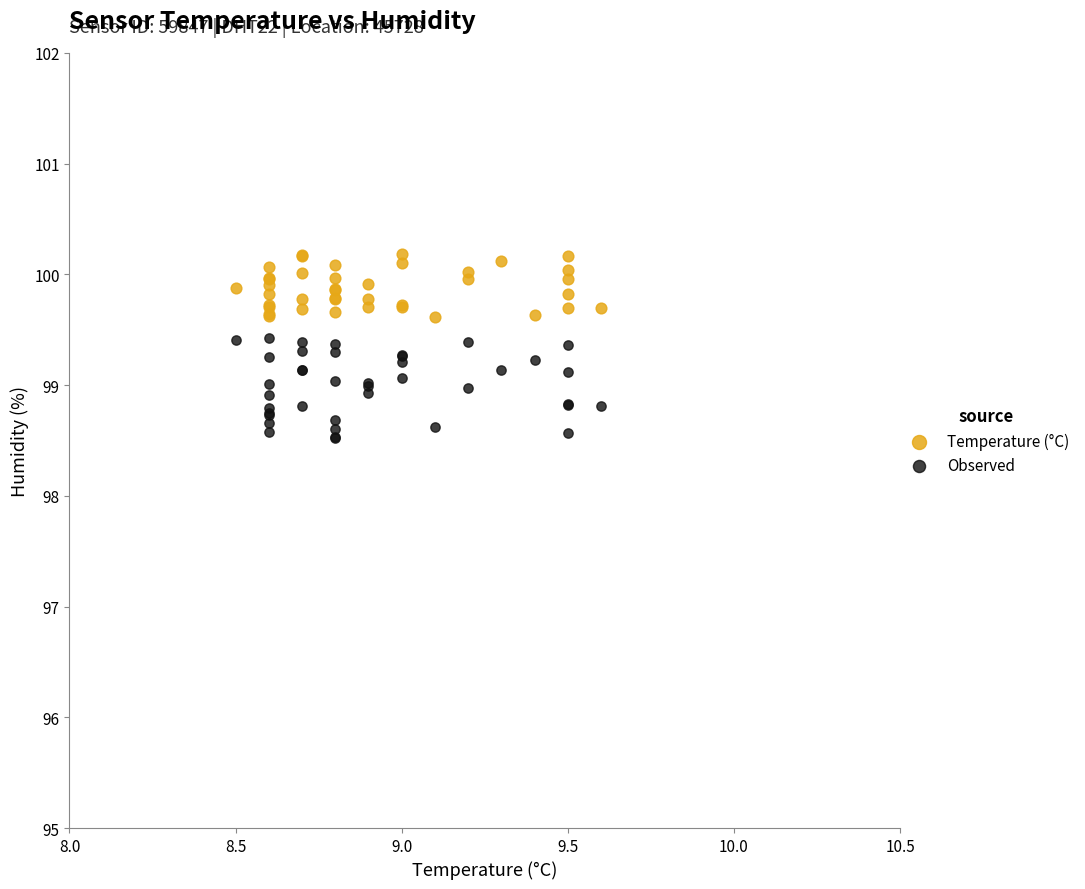

Which series contains the highest Y value?

Temperature (°C)